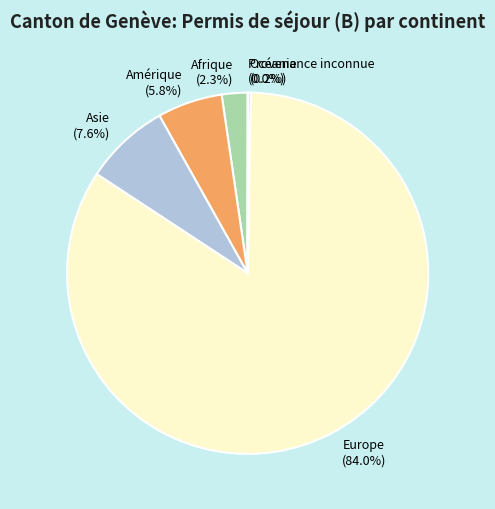

Which category has the biggest portion of the pie?

Europe